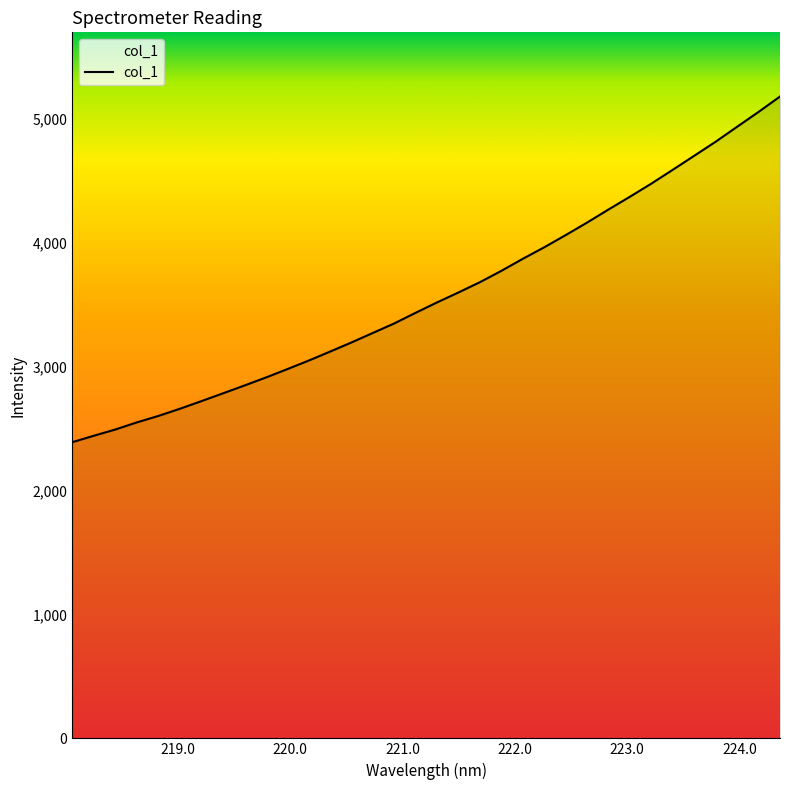

What is the maximum value shown in the chart?

5182.4